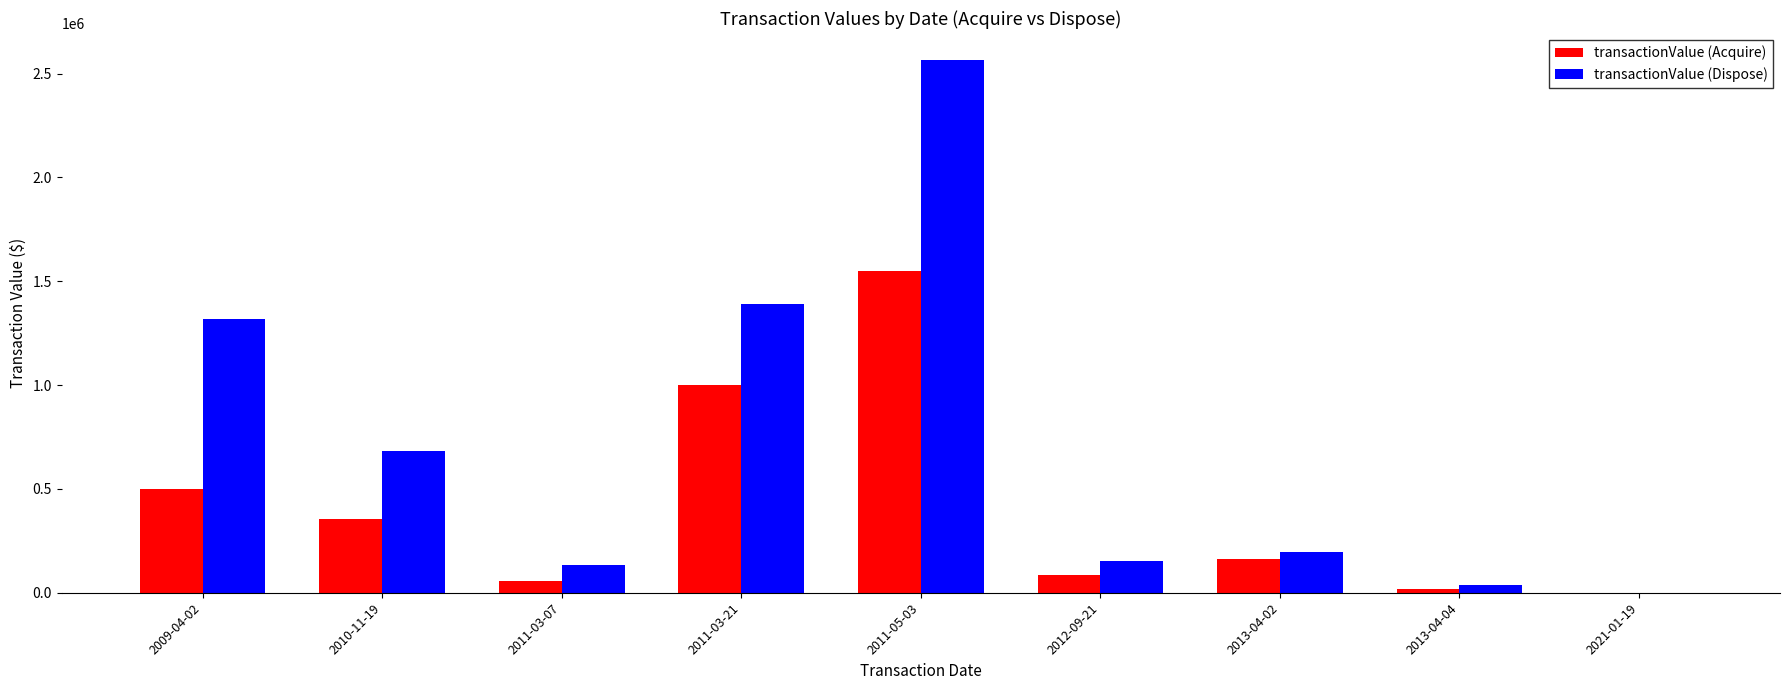

Which category has the highest value across all series?

2011-05-03